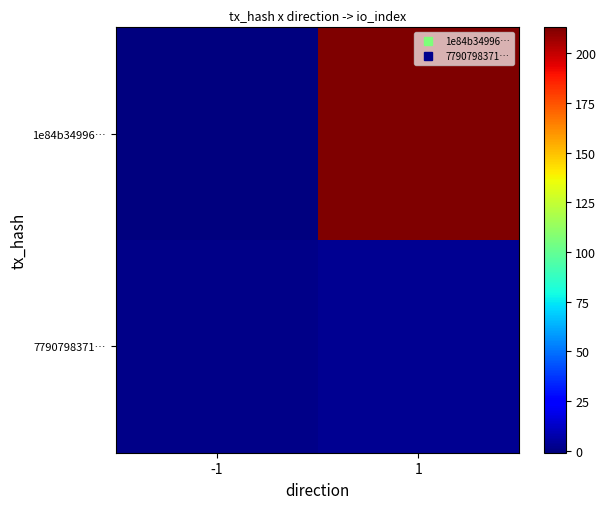

Which series has the widest spread of values?

1e84b34996…